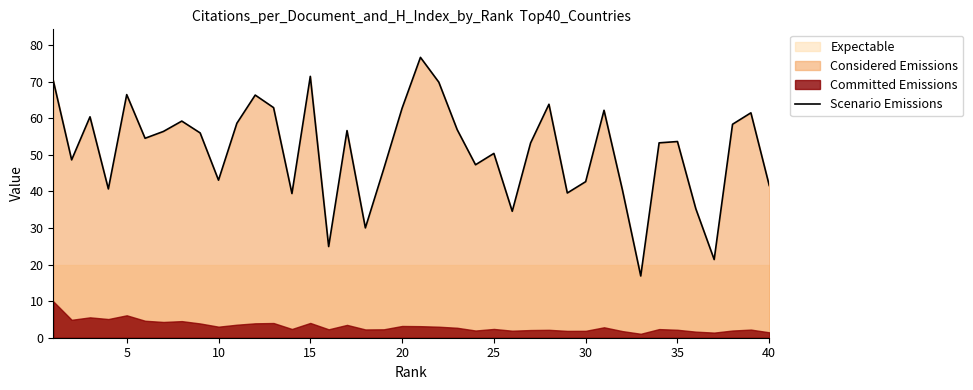

The Scenario Emissions series shows 18.3 at 15. True or false?

False